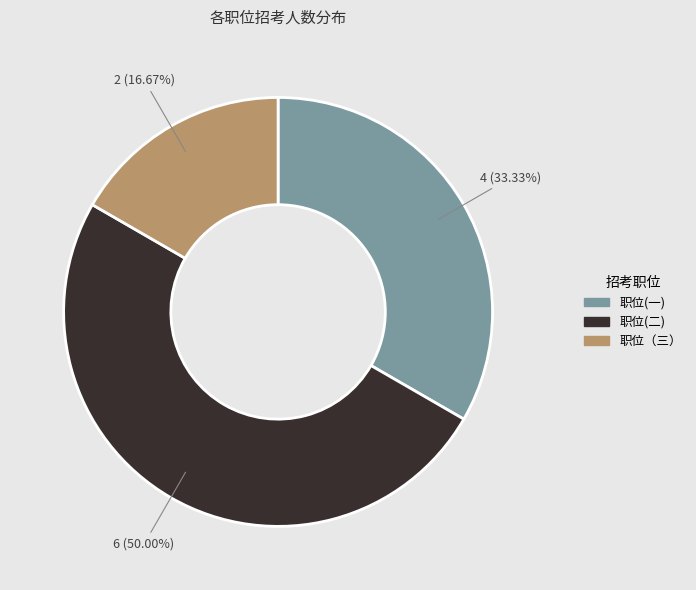

Count the number of slices in the pie.

3